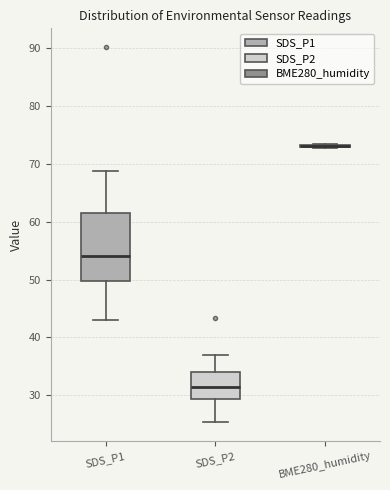

Which box is the tallest, from its lower edge to its upper edge?

SDS_P1